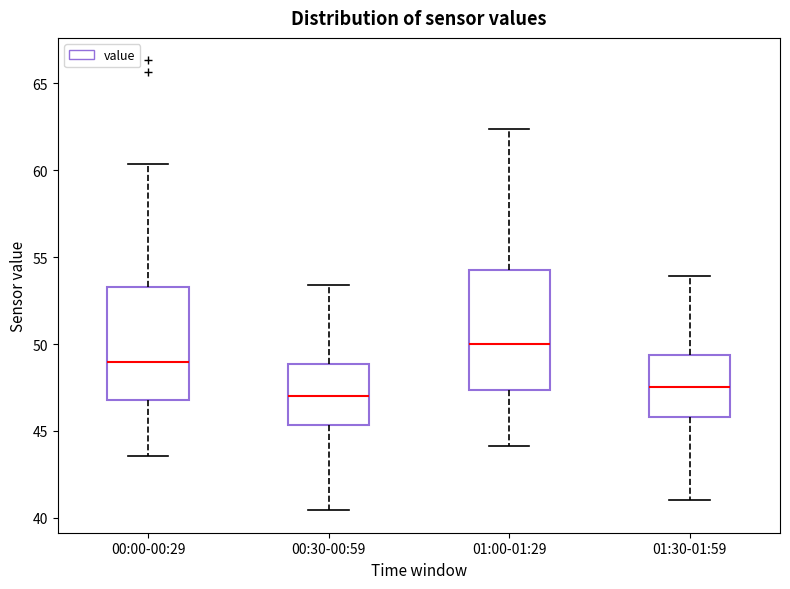

Reading left to right, transcribe this box plot: for each box, give where its median line is, the range the box spans, and where its two whiskers end, as read against the y-axis. The values are not printed on the chart, so give them approximately, as read against the axis.

00:00-00:29: median 49.0, box 47.0 to 53.5, whiskers 43.5 to 60.5
00:30-00:59: median 47.0, box 45.5 to 49.0, whiskers 40.5 to 53.5
01:00-01:29: median 50.0, box 47.5 to 54.0, whiskers 44.0 to 62.5
01:30-01:59: median 47.5, box 46.0 to 49.5, whiskers 41.0 to 54.0